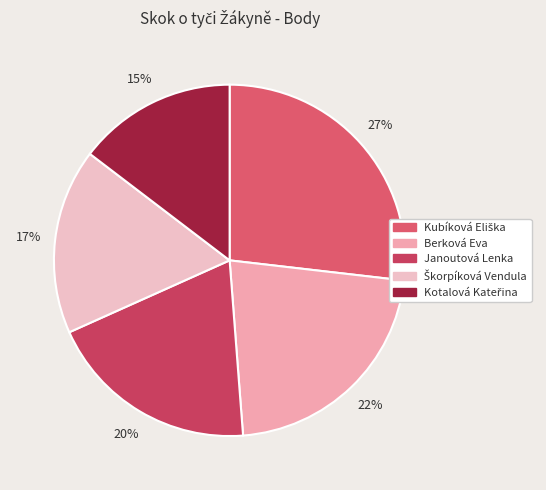

Do Berková Eva and Janoutová Lenka together represent more than half of the pie?

No